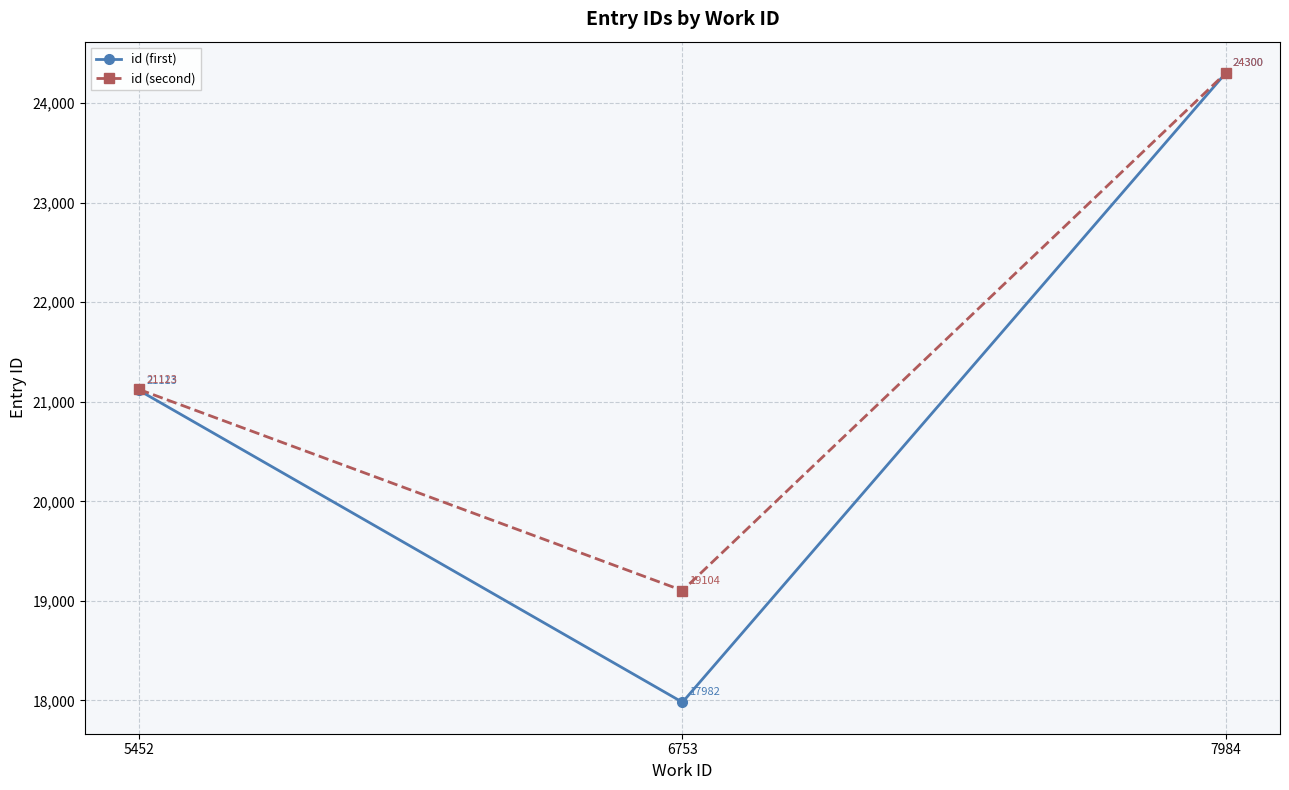

Which label corresponds to the smallest value in the chart?

6753